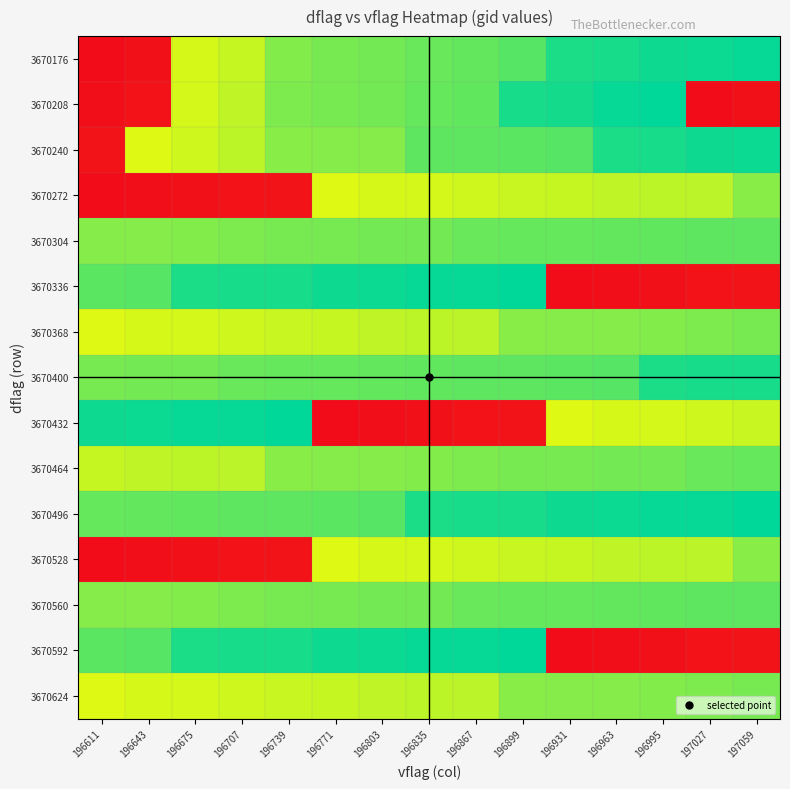

At 196931, list the series in order from smallest to largest.

3670336, 3670592, 3670432, 3670272, 3670528, 3670368, 3670624, 3670464, 3670304, 3670560, 3670400, 3670240, 3670176, 3670208, 3670496